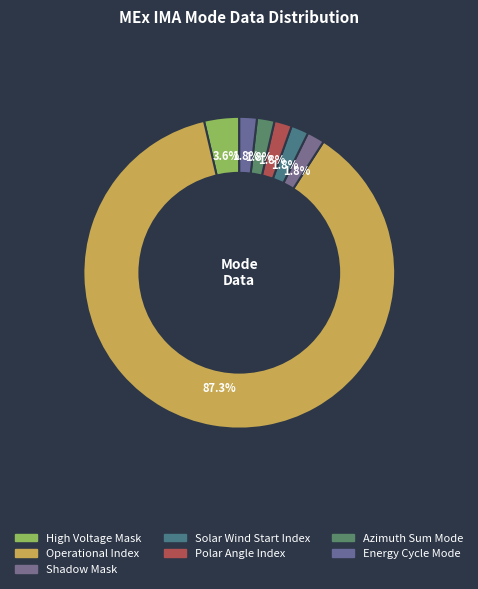

Is Operational Index the majority of the pie?

Yes